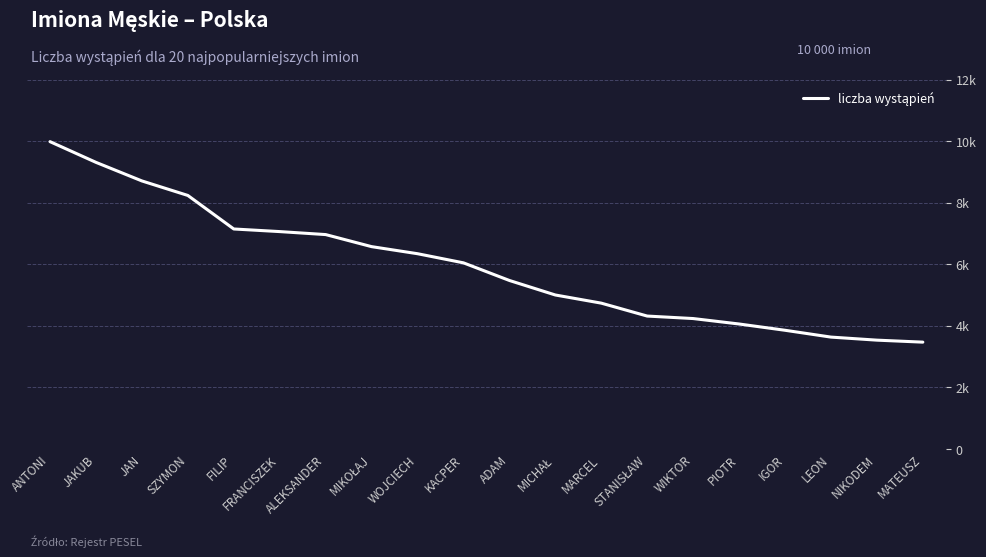

The chart shows a value of 4739 at MARCEL. True or false?

True